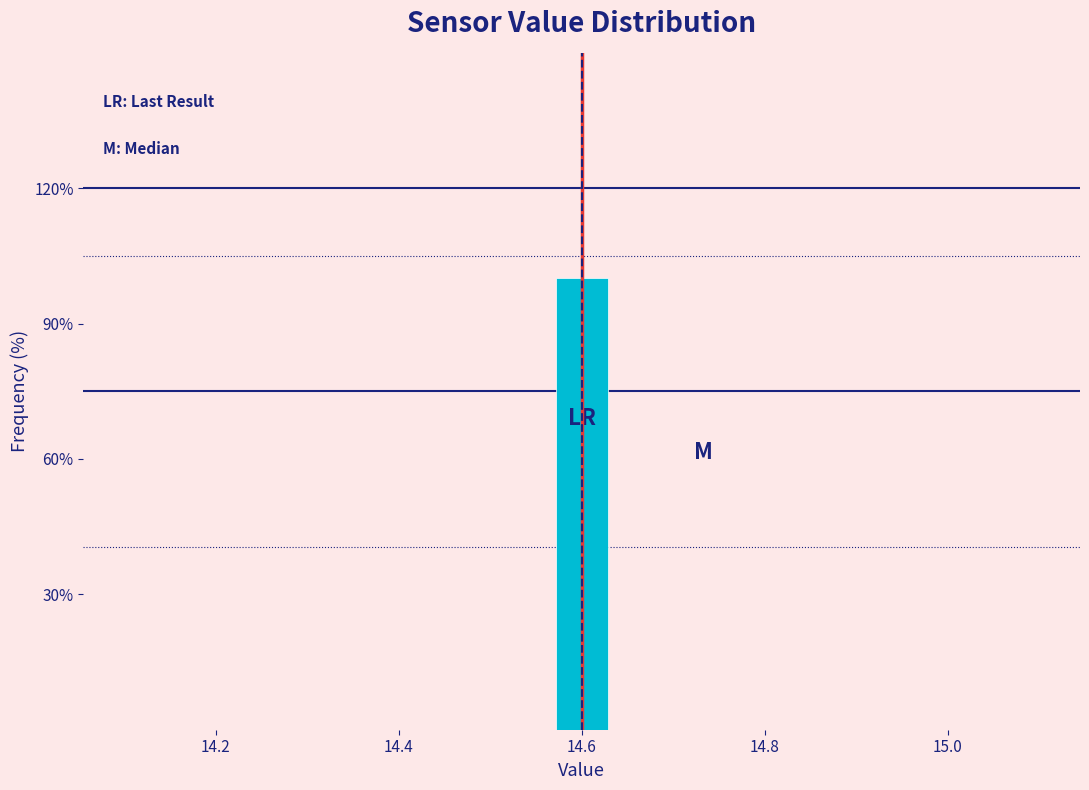

Read against the x-axis, roughly where is the centre of the tallest bar?

14.60